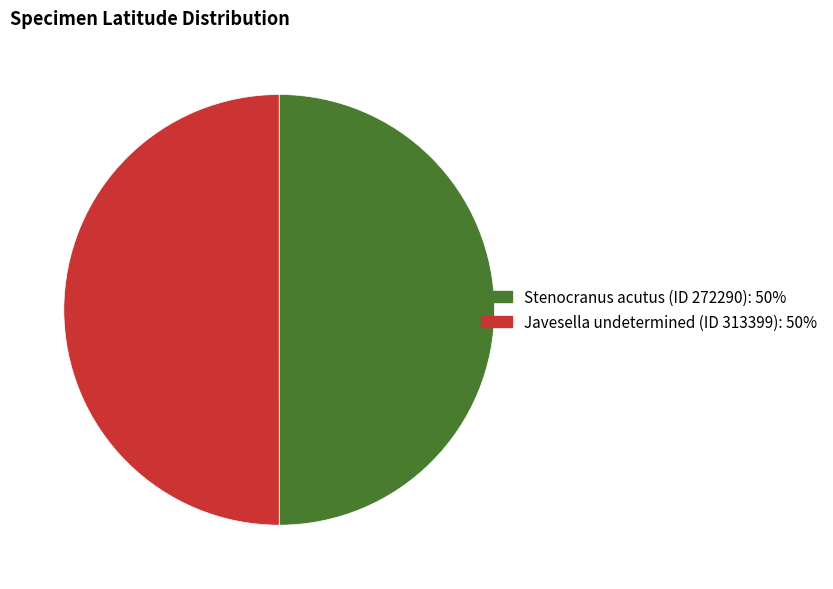

Do Stenocranus acutus (ID 272290) and Javesella undetermined (ID 313399) together represent more than half of the pie?

Yes